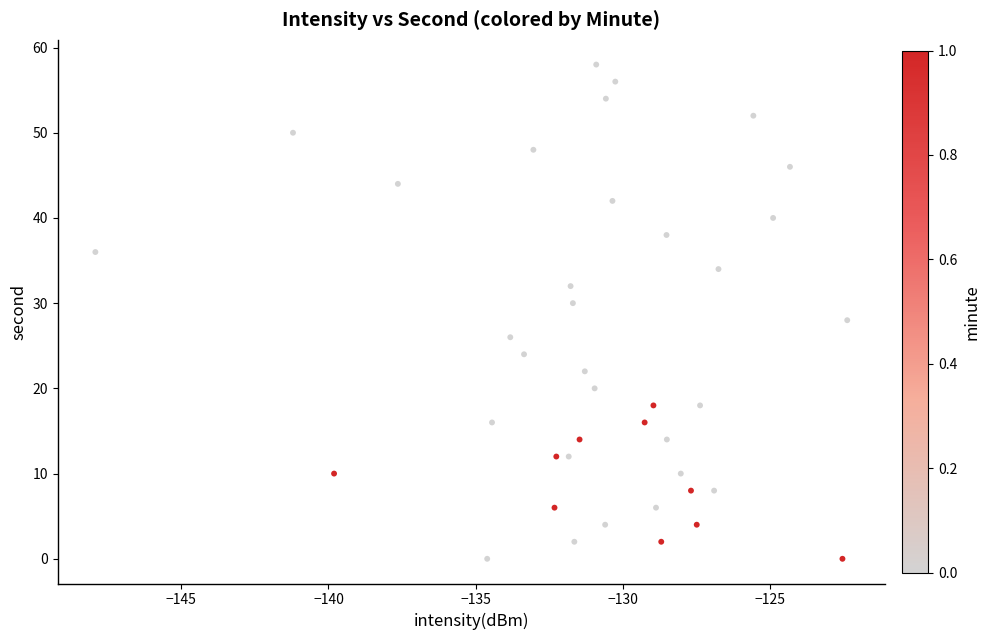

What is the range of Y values (max minus min)?

58